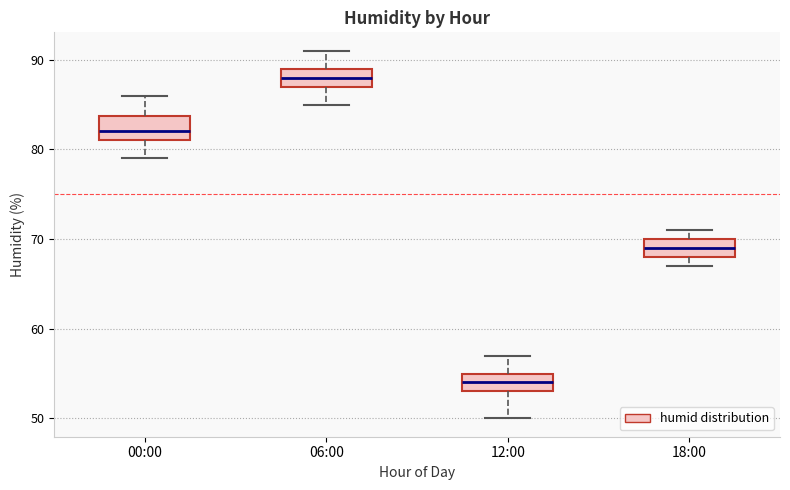

Which box has the highest median line?

06:00